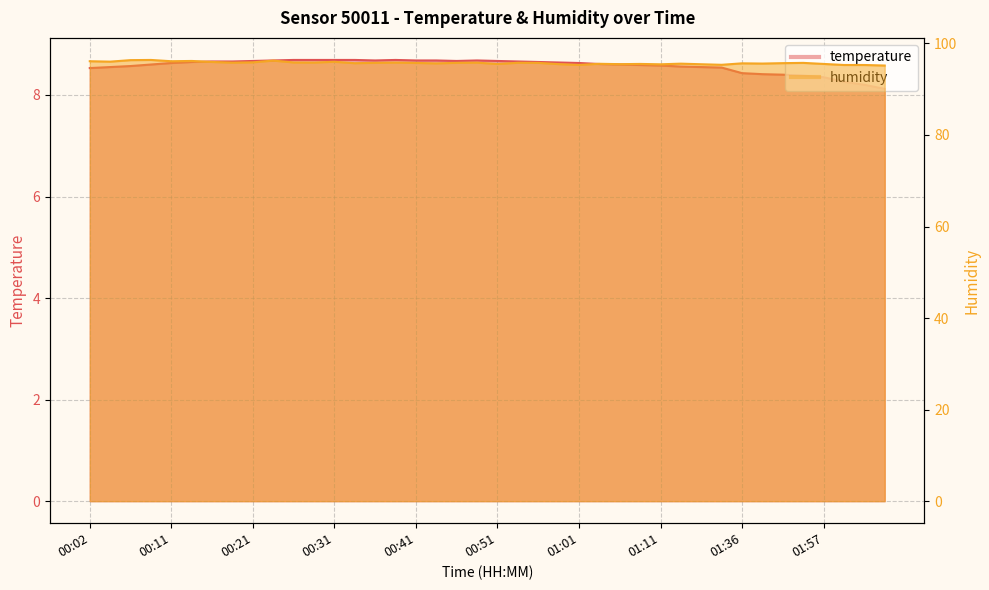

Reading right to left, extract all data points from this chart.

temperature: 8.1	8.2	8.3	8.3	8.4	8.4	8.4	8.4	8.5	8.6	8.6	8.6	8.6	8.6	8.6	8.6	8.6	8.7	8.7	8.7	8.7	8.7	8.7	8.7	8.7	8.7	8.7	8.7	8.7	8.7	8.7	8.7	8.7	8.7	8.7	8.6	8.6	8.6	8.6	8.5
humidity: 95.2	95.3	95.3	95.5	95.8	95.7	95.6	95.7	95.3	95.5	95.6	95.4	95.5	95.5	95.5	95.3	95.5	95.8	95.8	95.5	95.8	95.8	95.6	95.7	95.8	95.8	95.7	96.0	95.8	95.8	96.2	95.9	95.8	96.0	96.2	96.1	96.4	96.3	96.0	96.1